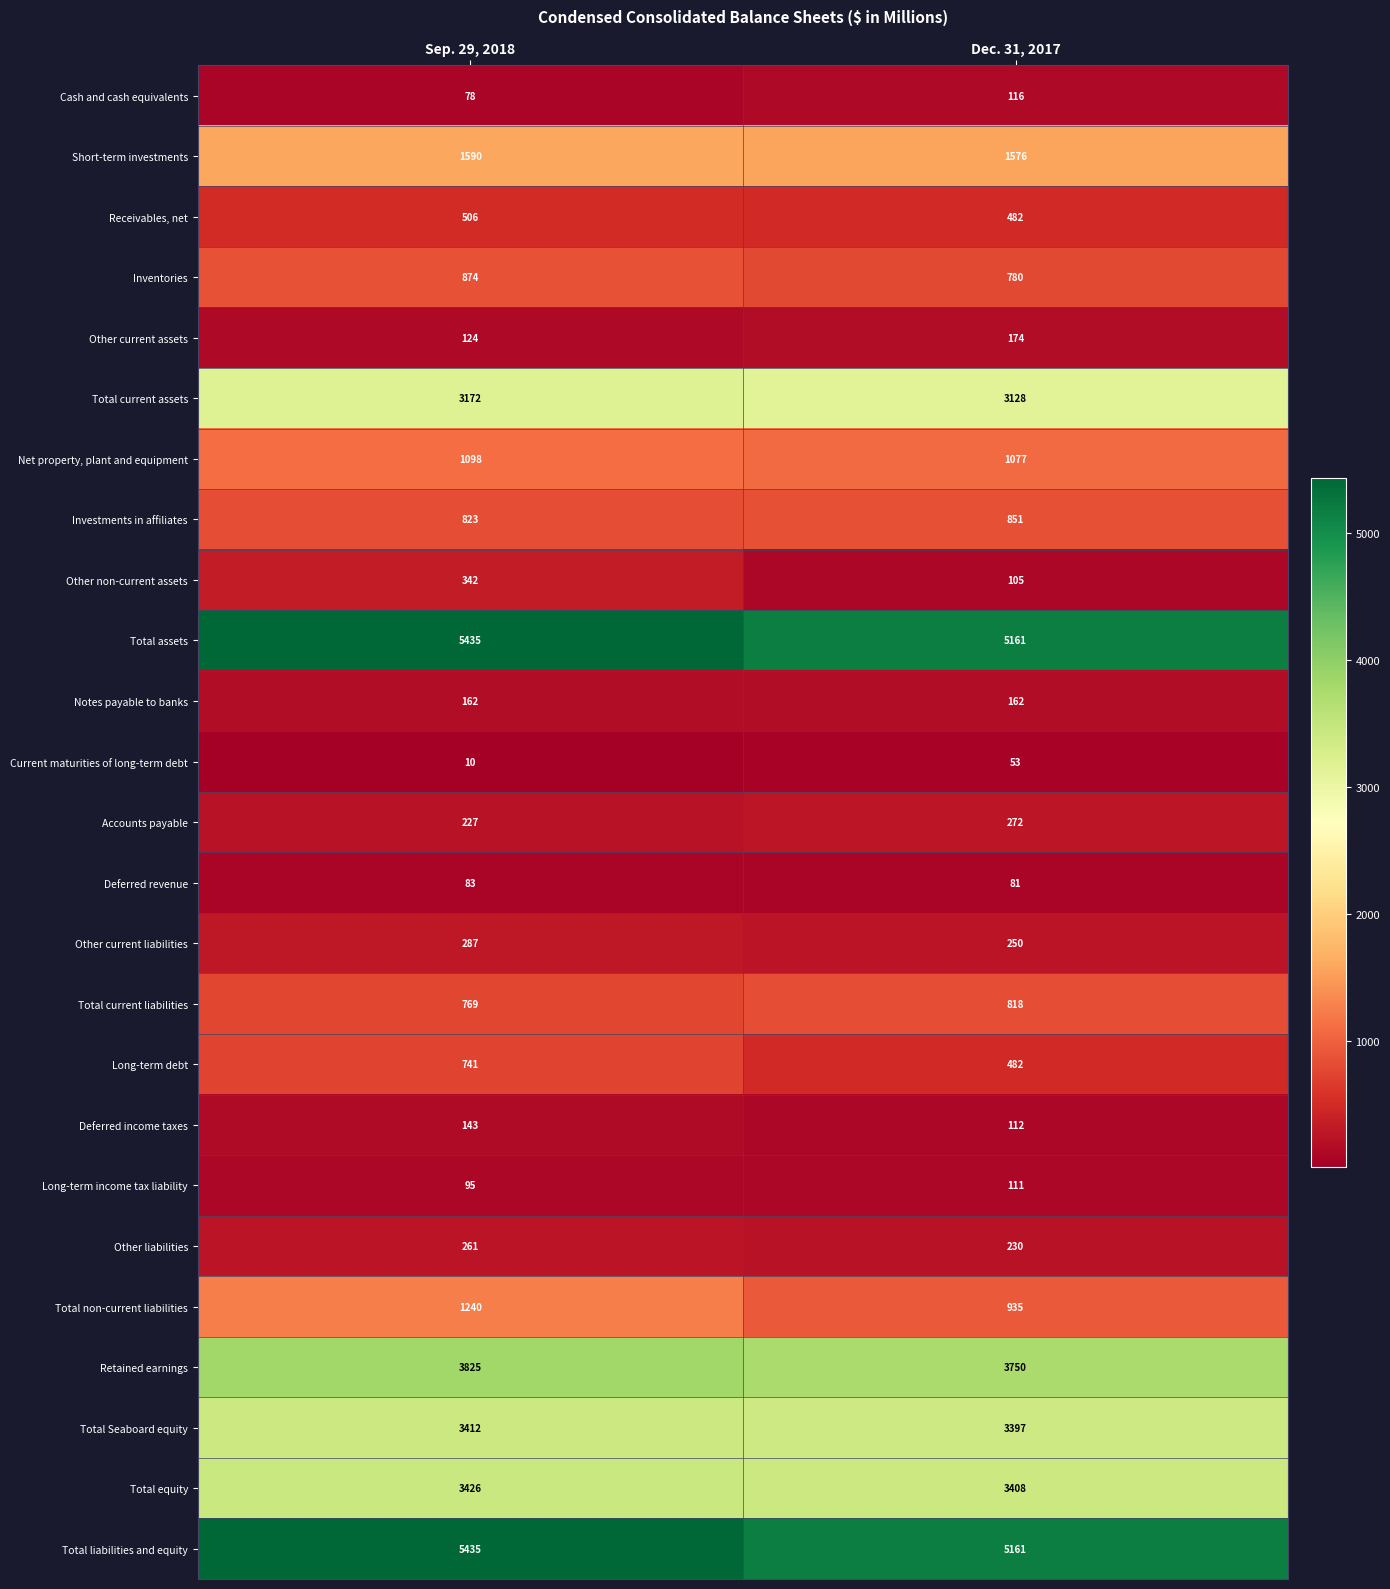

The Investments in affiliates series shows 823 at Sep. 29, 2018. True or false?

True